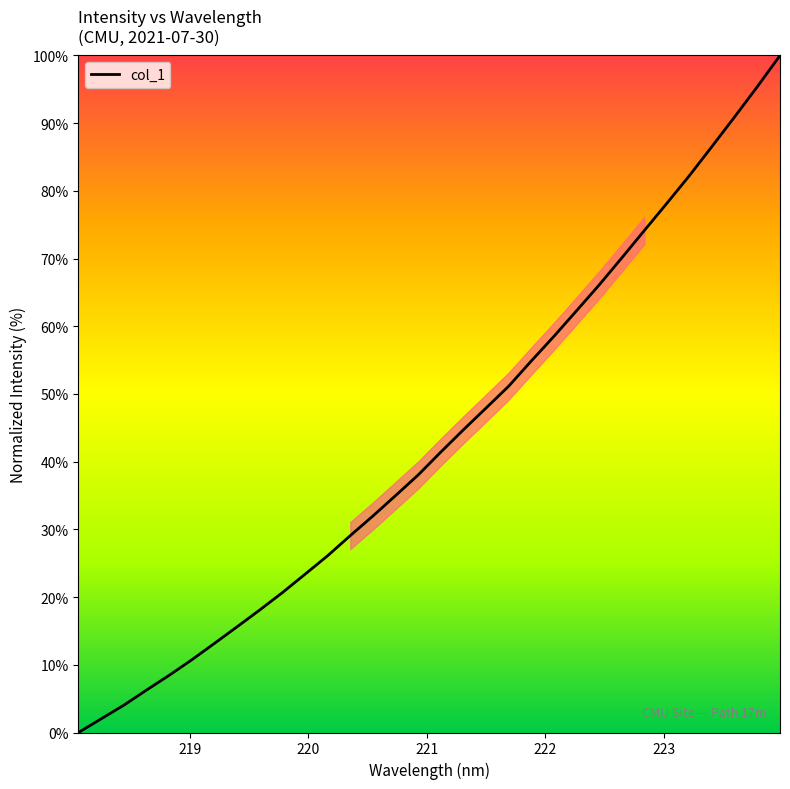

What is the greatest value displayed?

100.0